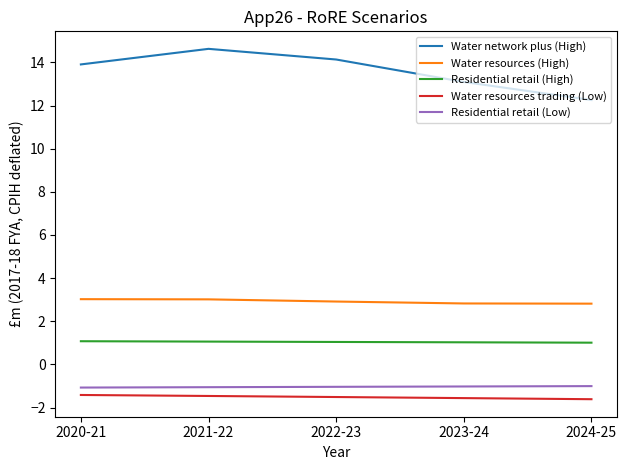

Which series has the widest spread of values?

Water network plus (High)